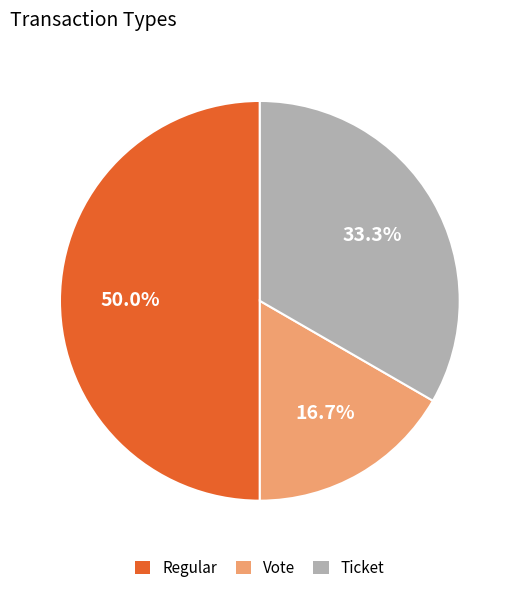

Which category has the biggest portion of the pie?

Regular